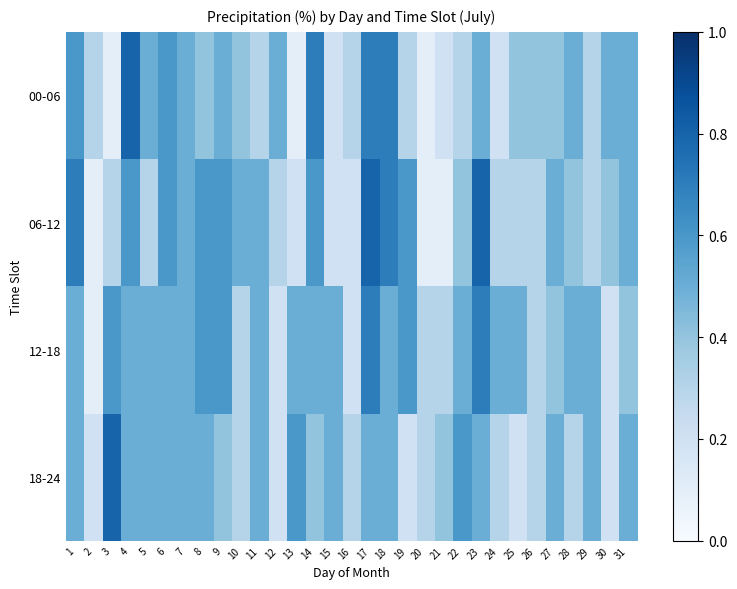

At how many categories does at least one series exceed 0?

31